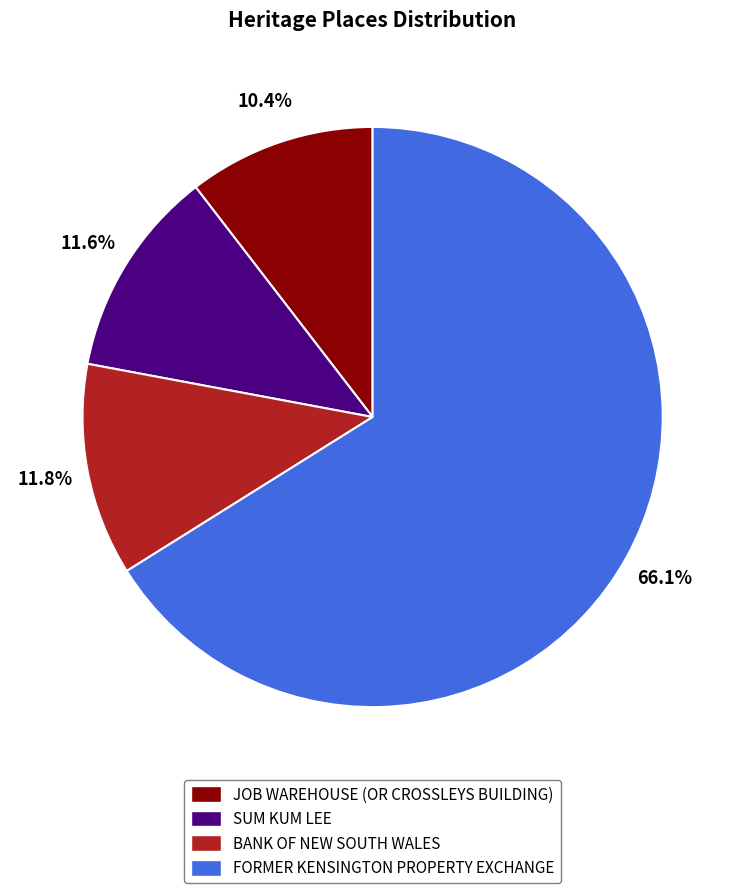

Is there a majority slice in this chart?

Yes